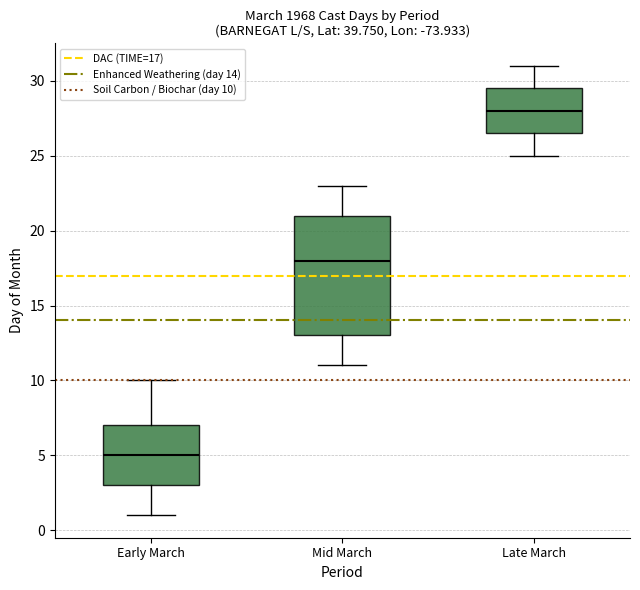

Which box is the tallest, from its lower edge to its upper edge?

Mid March